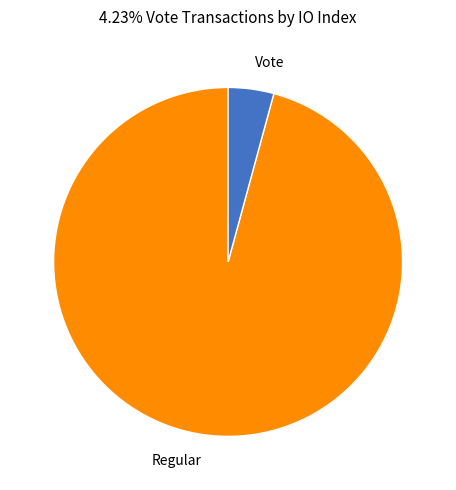

Combined, do Regular and Vote account for over 50%?

Yes